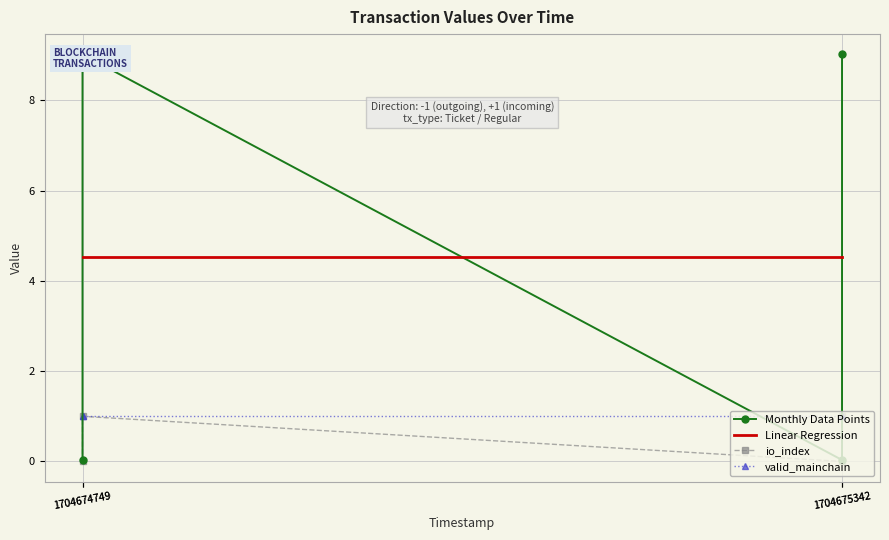

Count the number of data series in this chart.

4